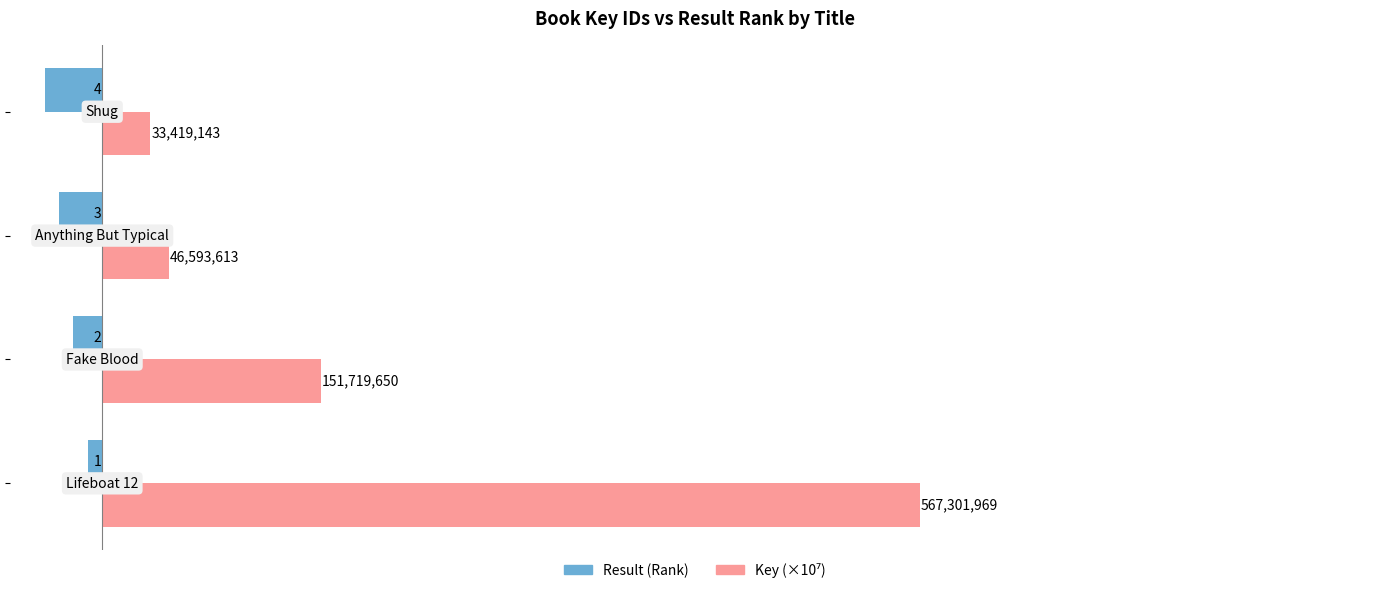

Which series has the widest spread of values?

Key (×10⁷)